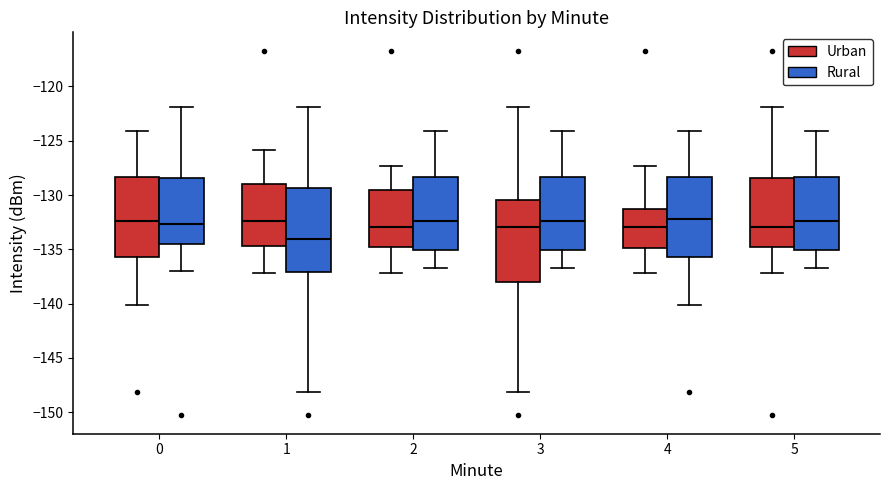

Reading left to right, read every box against the y-axis: the position of its median line, the range the box covers, and the ends of its whiskers. The values are not printed on the chart, so give them approximately, as read against the axis.

0 (Urban): median -132.5, box -135.5 to -128.5, whiskers -140.0 to -124.0
0 (Rural): median -132.5, box -134.5 to -128.5, whiskers -137.0 to -122.0
1 (Urban): median -132.5, box -134.5 to -129.0, whiskers -137.0 to -126.0
1 (Rural): median -134.0, box -137.0 to -129.5, whiskers -148.0 to -122.0
2 (Urban): median -133.0, box -135.0 to -129.5, whiskers -137.0 to -127.5
2 (Rural): median -132.5, box -135.0 to -128.5, whiskers -136.5 to -124.0
3 (Urban): median -133.0, box -138.0 to -130.5, whiskers -148.0 to -122.0
3 (Rural): median -132.5, box -135.0 to -128.5, whiskers -136.5 to -124.0
4 (Urban): median -133.0, box -135.0 to -131.5, whiskers -137.0 to -127.5
4 (Rural): median -132.0, box -135.5 to -128.5, whiskers -140.0 to -124.0
5 (Urban): median -133.0, box -135.0 to -128.5, whiskers -137.0 to -122.0
5 (Rural): median -132.5, box -135.0 to -128.5, whiskers -136.5 to -124.0